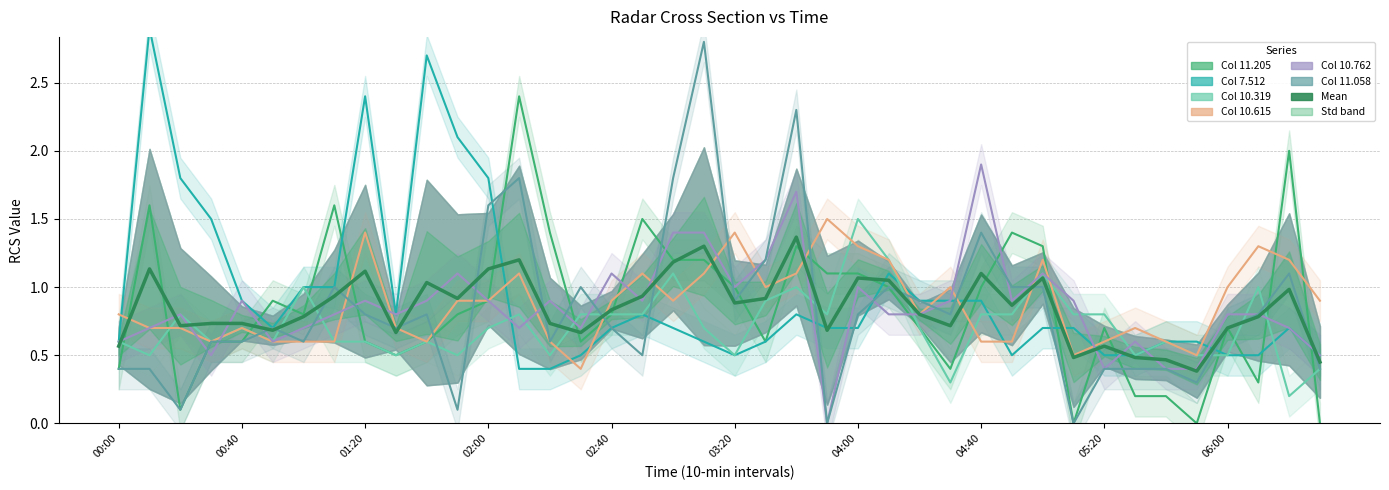

True or false: the data shows 0.2 at 31.

False